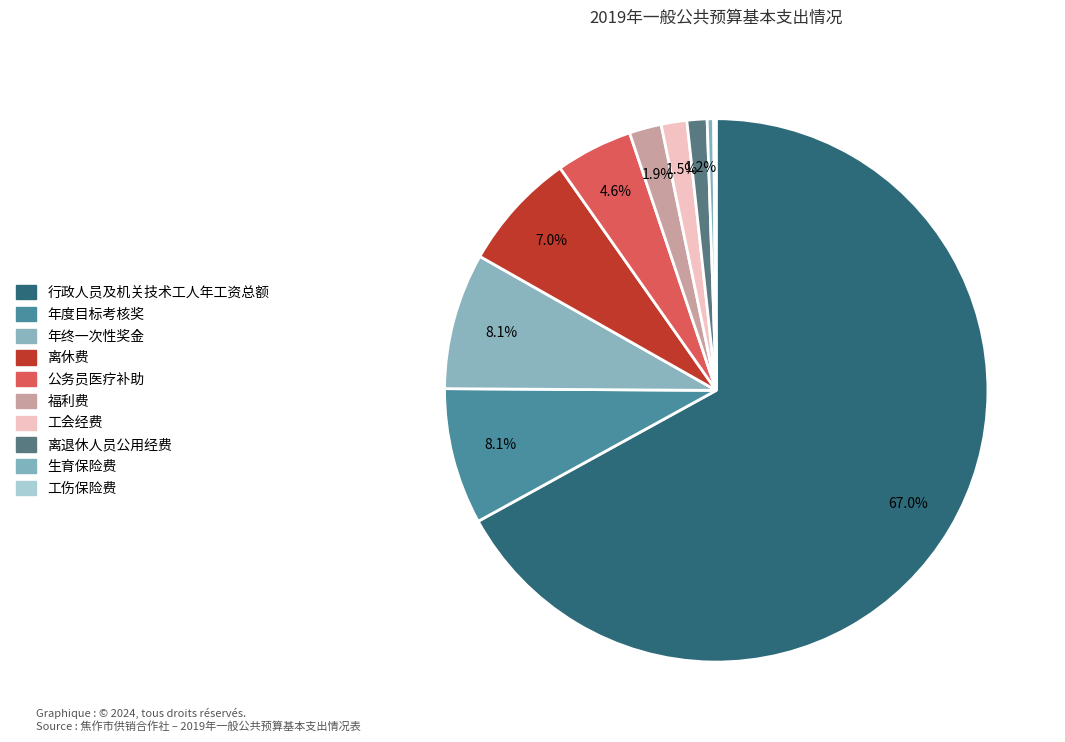

Count the number of slices in the pie.

10